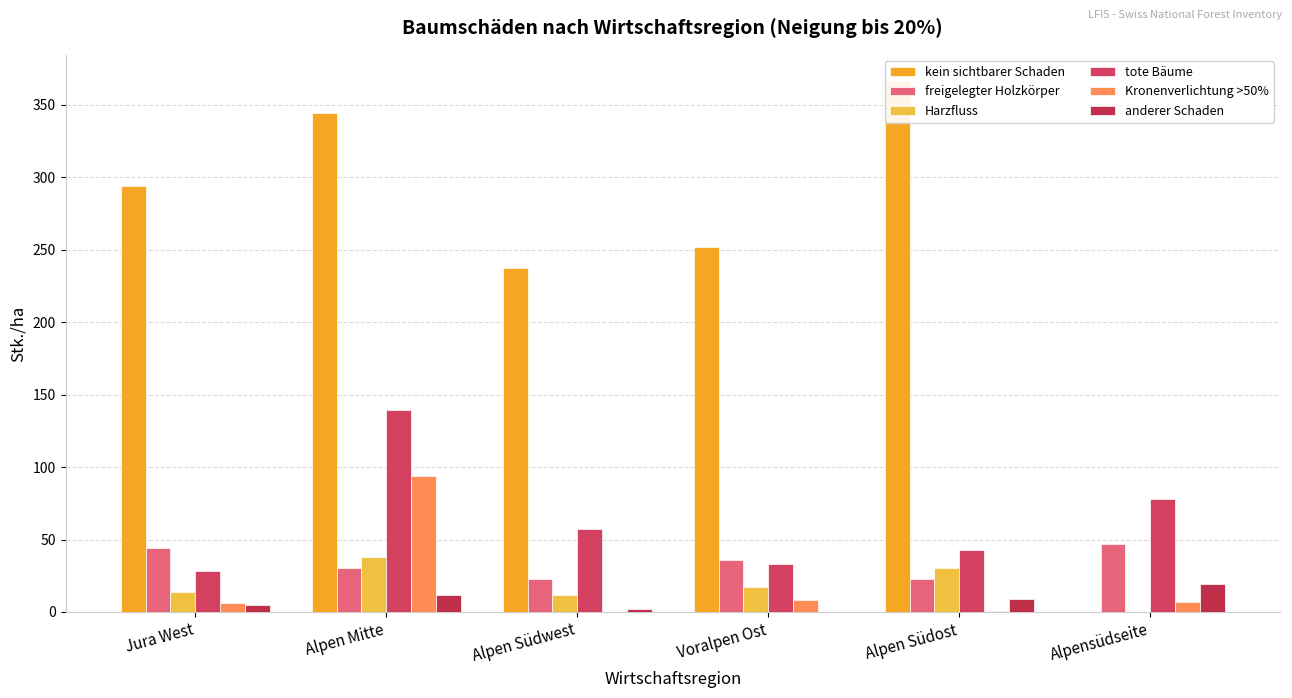

The value of anderer Schaden at Alpensüdseite is 5. True or false?

False